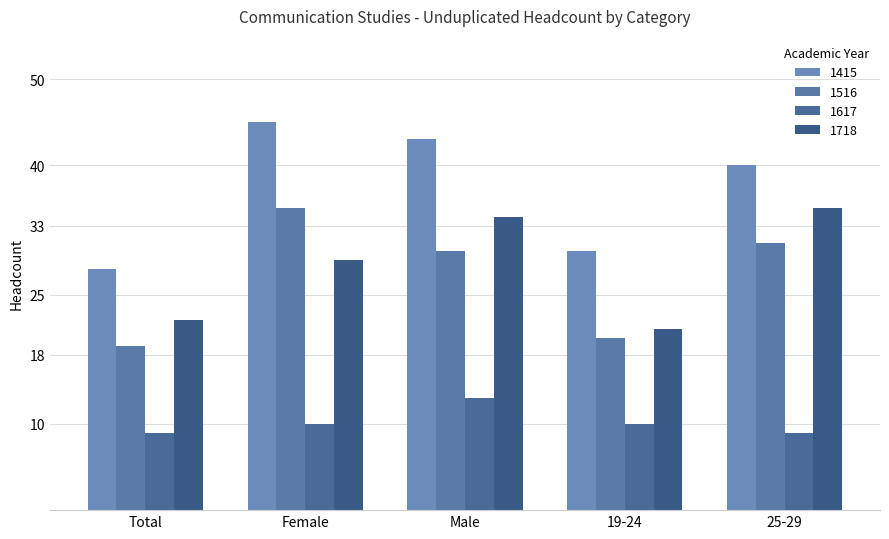

At which label does 1516 reach its minimum?

Total